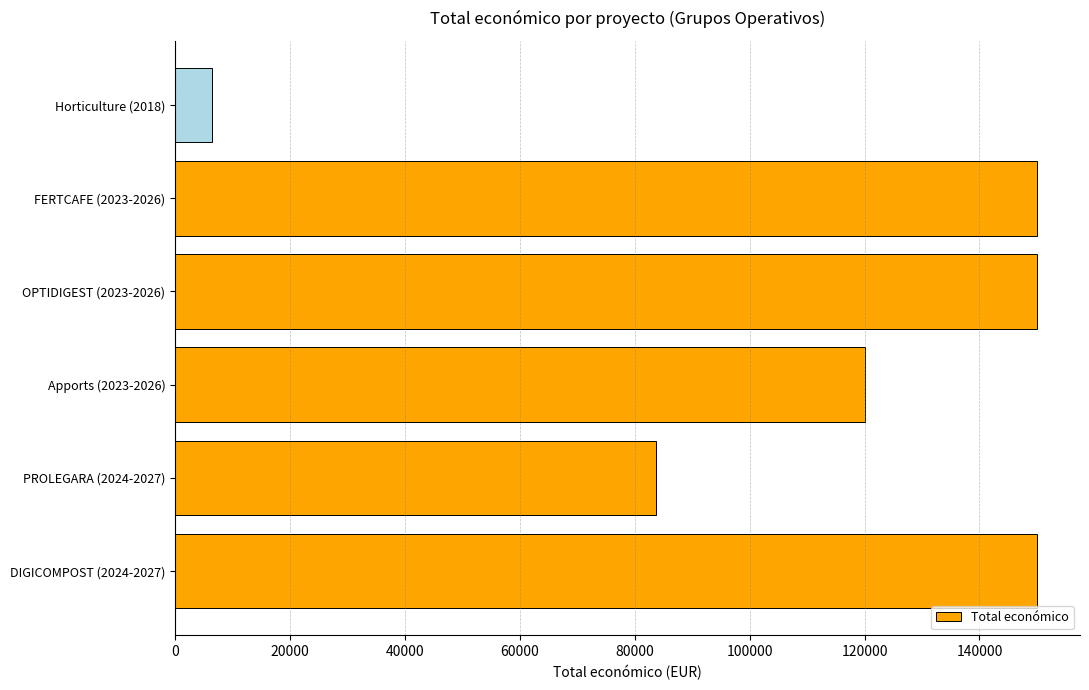

Reading bottom to top, transcribe all the data shown in this chart.

DIGICOMPOST (2024-2027)=150000	PROLEGARA (2024-2027)=83646	Apports (2023-2026)=119999	OPTIDIGEST (2023-2026)=150000	FERTCAFE (2023-2026)=150000	Horticulture (2018)=6390